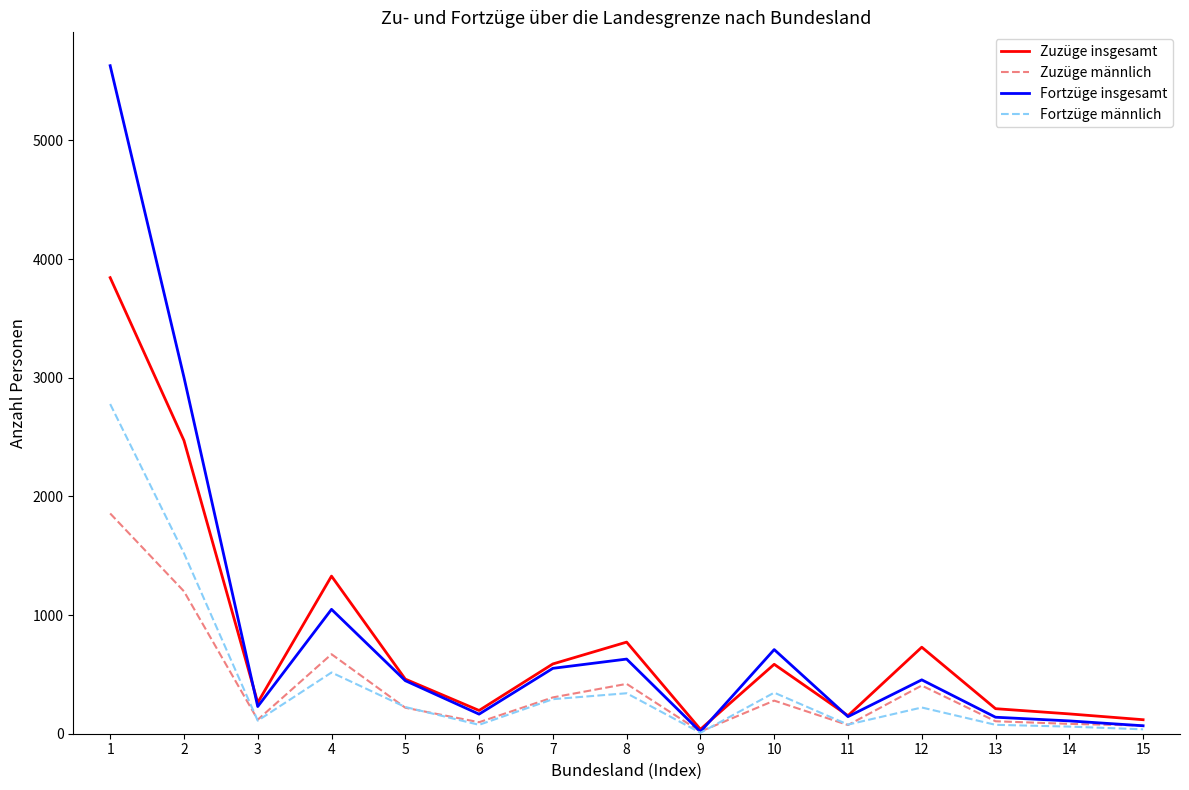

What are all the series names shown in the legend?

Zuzüge insgesamt, Zuzüge männlich, Fortzüge insgesamt, Fortzüge männlich